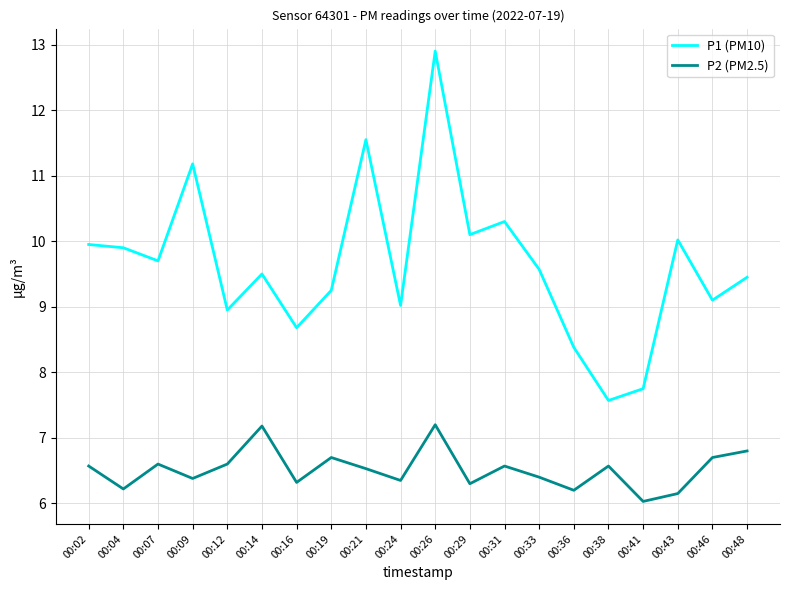

The value of P1 (PM10) at 00:19 is 16.2. True or false?

False